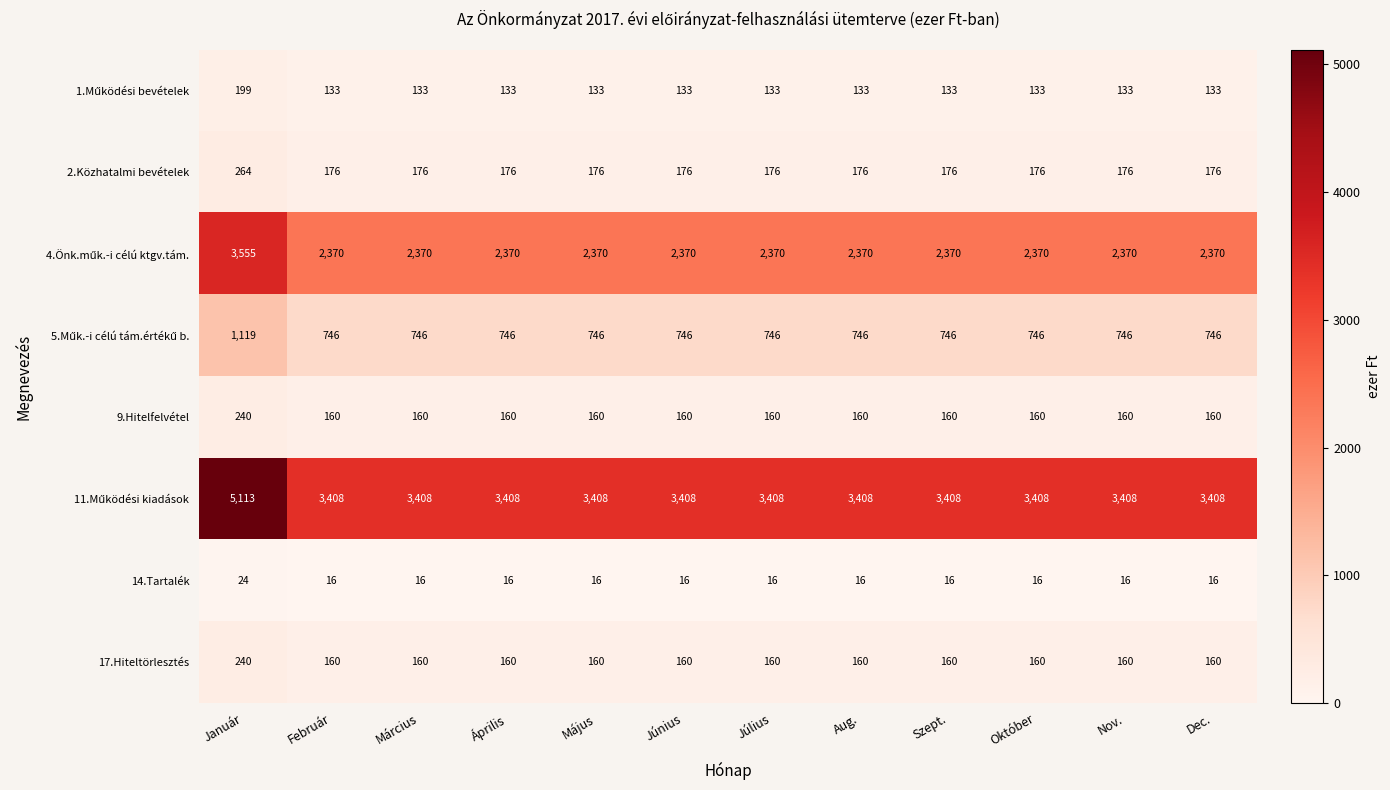

What is the greatest value displayed?

5113